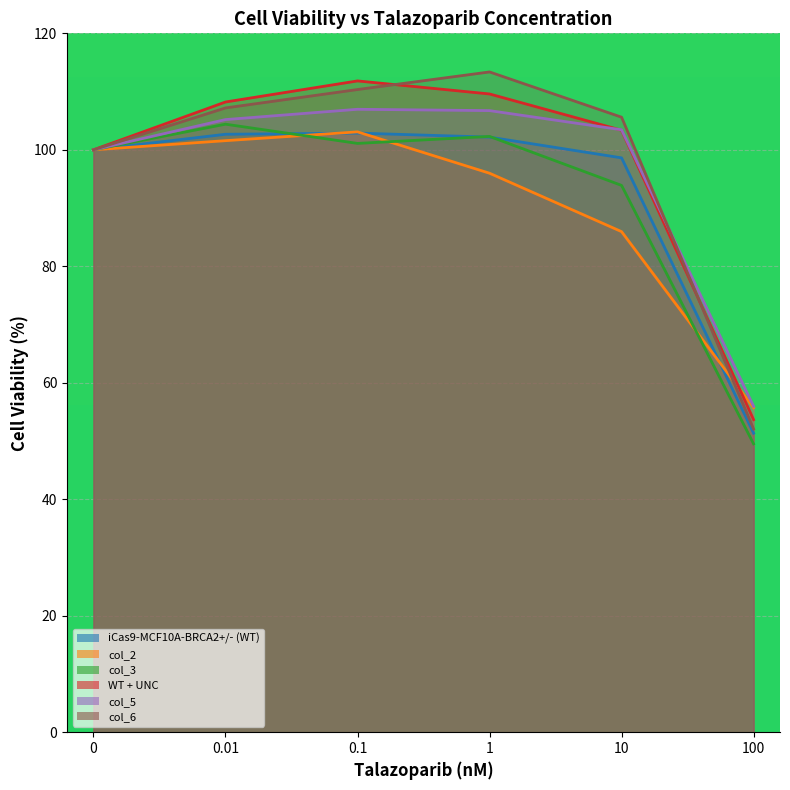

Is the value of col_5 at 0 greater than the value of col_3 at 0.01?

No